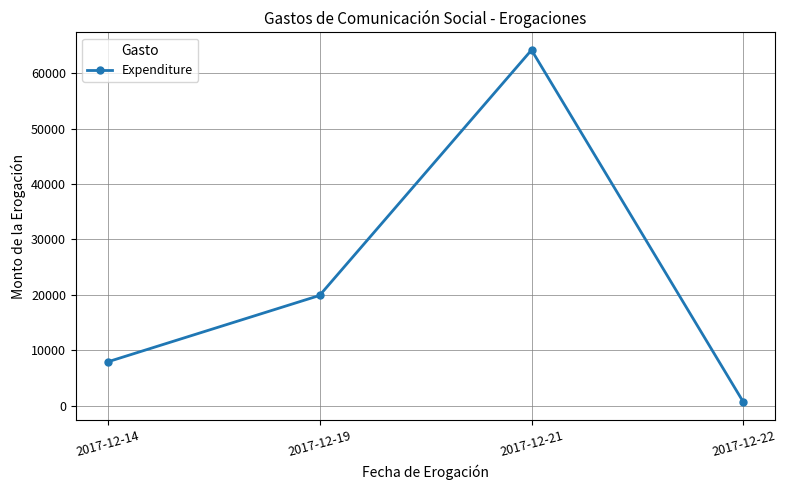

What is the maximum value shown in the chart?

64152.1